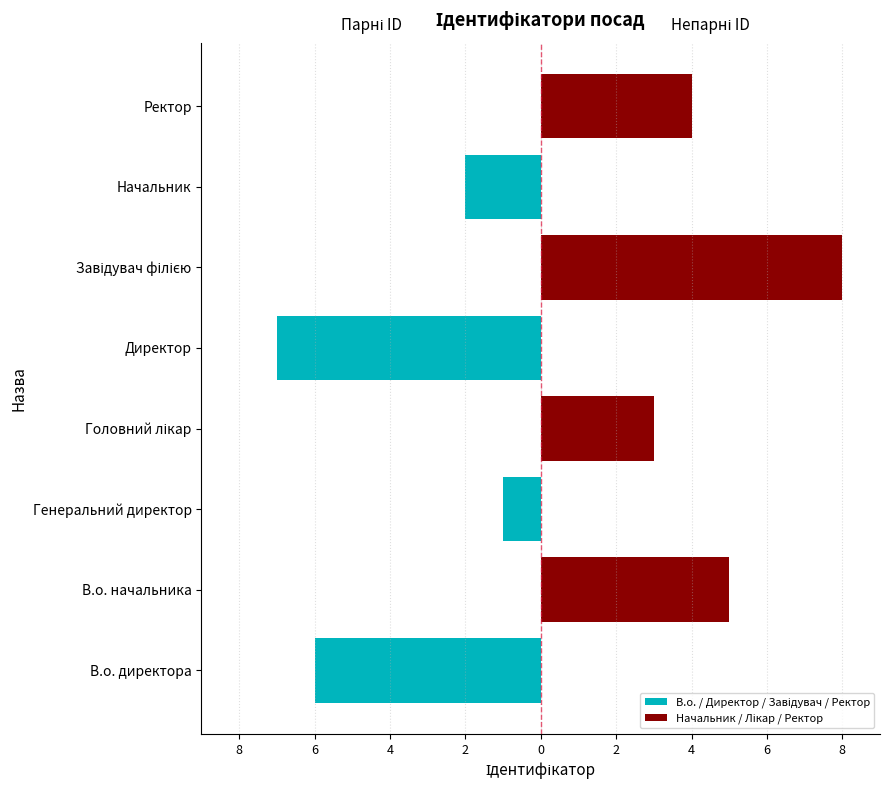

What is the difference between the maximum and minimum values in the Начальник / Лікар / Ректор series?

8